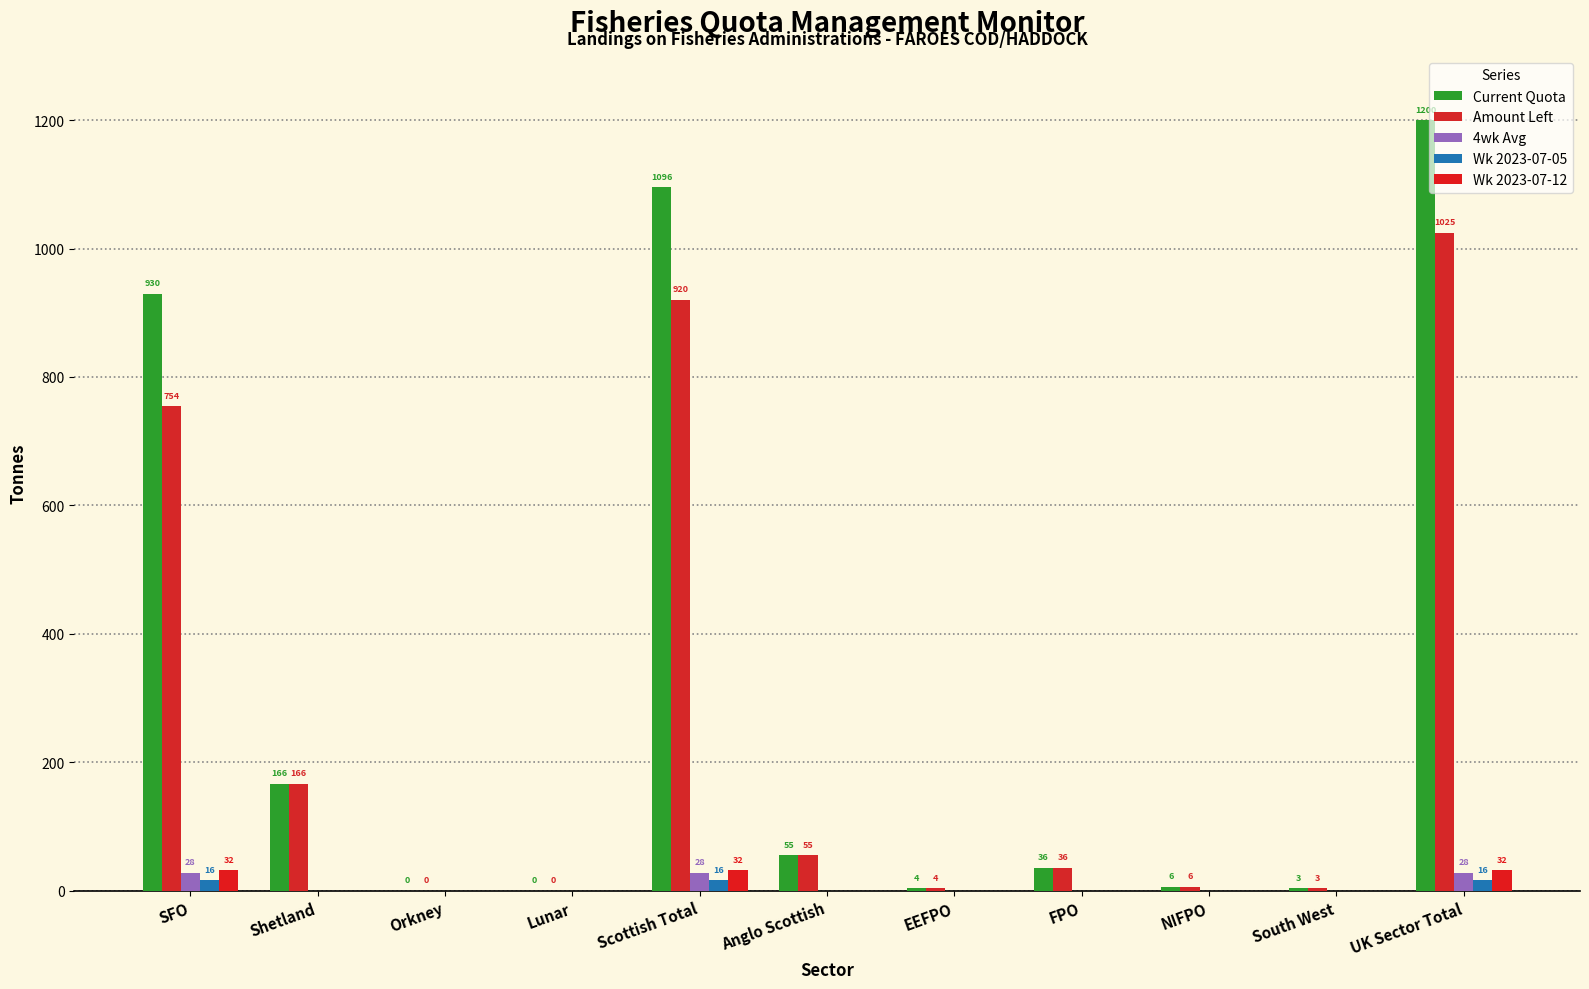

At Orkney, list the series in order from smallest to largest.

4wk Avg, Wk 2023-07-05, Wk 2023-07-12, Current Quota, Amount Left